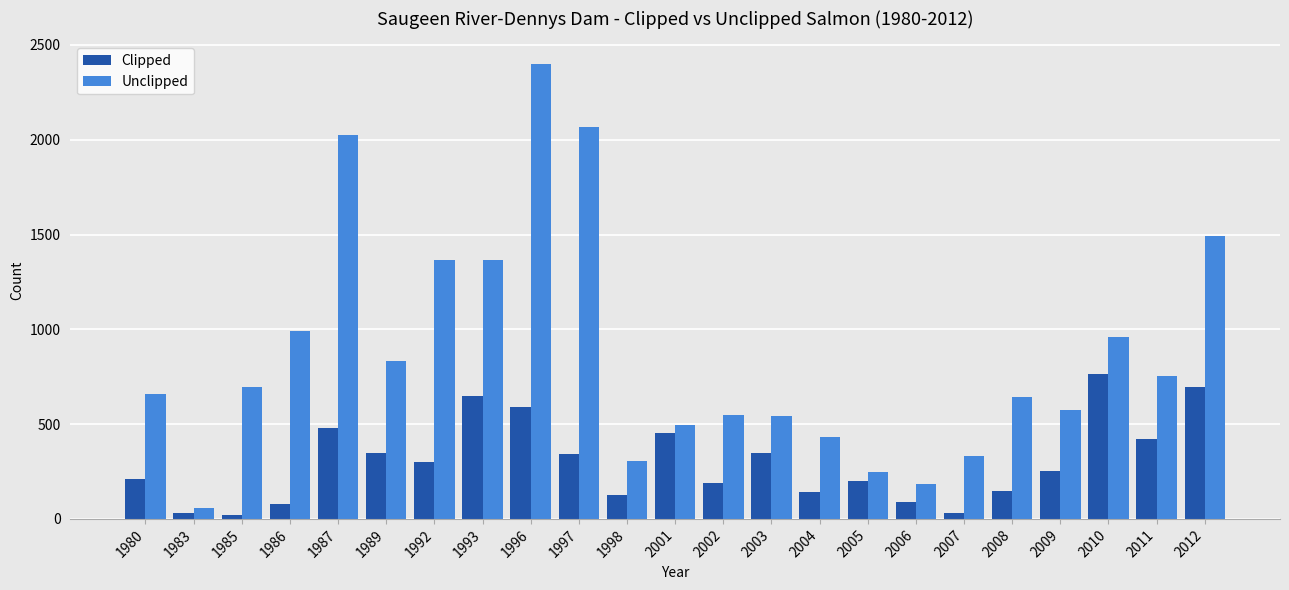

What is the average value of the Unclipped series?

868